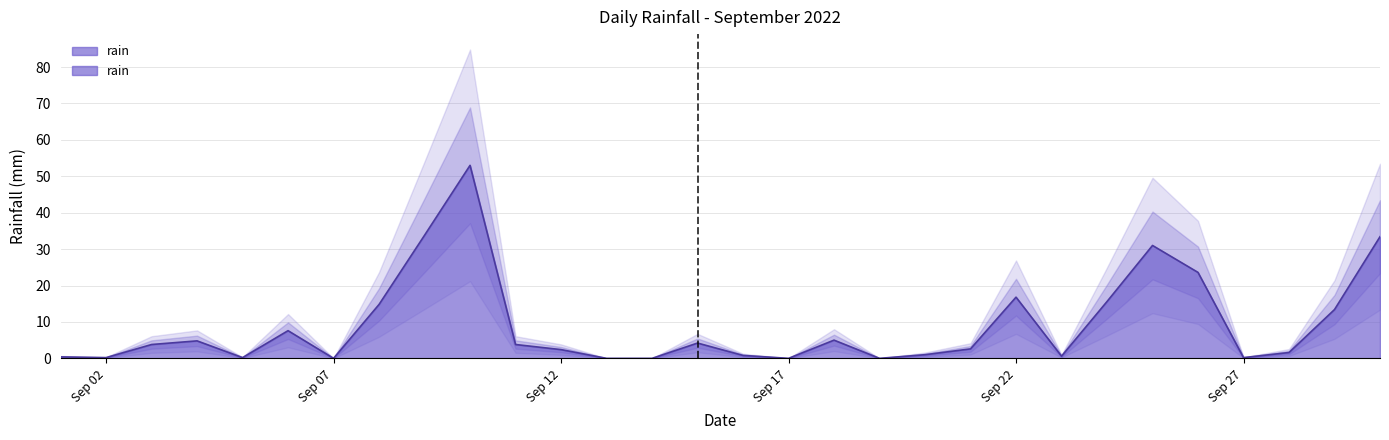

What is the sum of the values at 2022-09-24 and 2022-09-25?

46.6